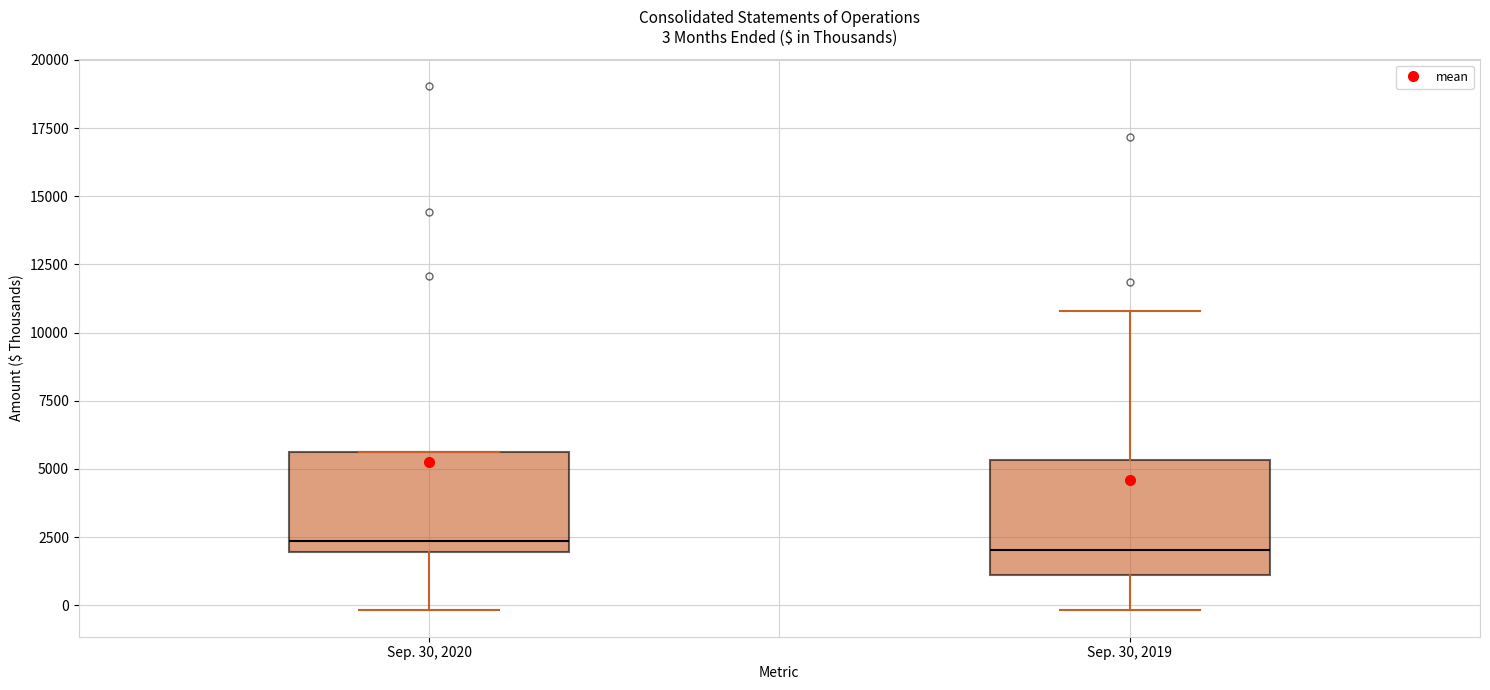

Which box is the tallest, from its lower edge to its upper edge?

Sep. 30, 2019